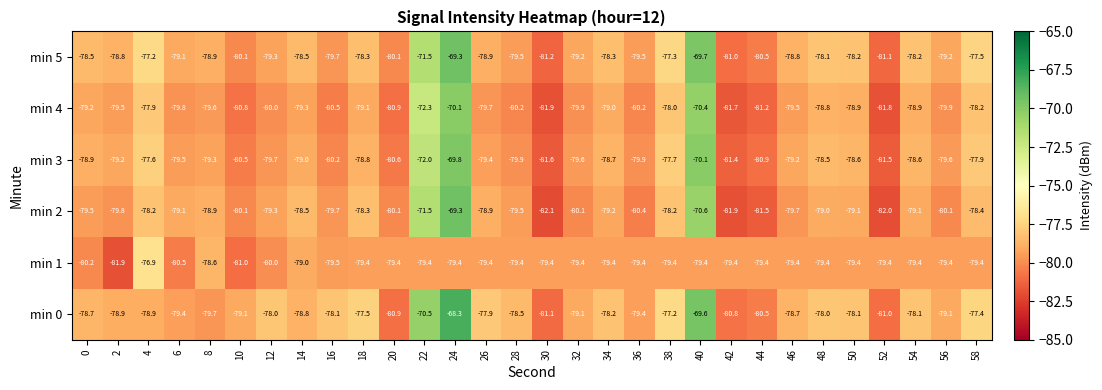

How many series are shown in this chart?

6